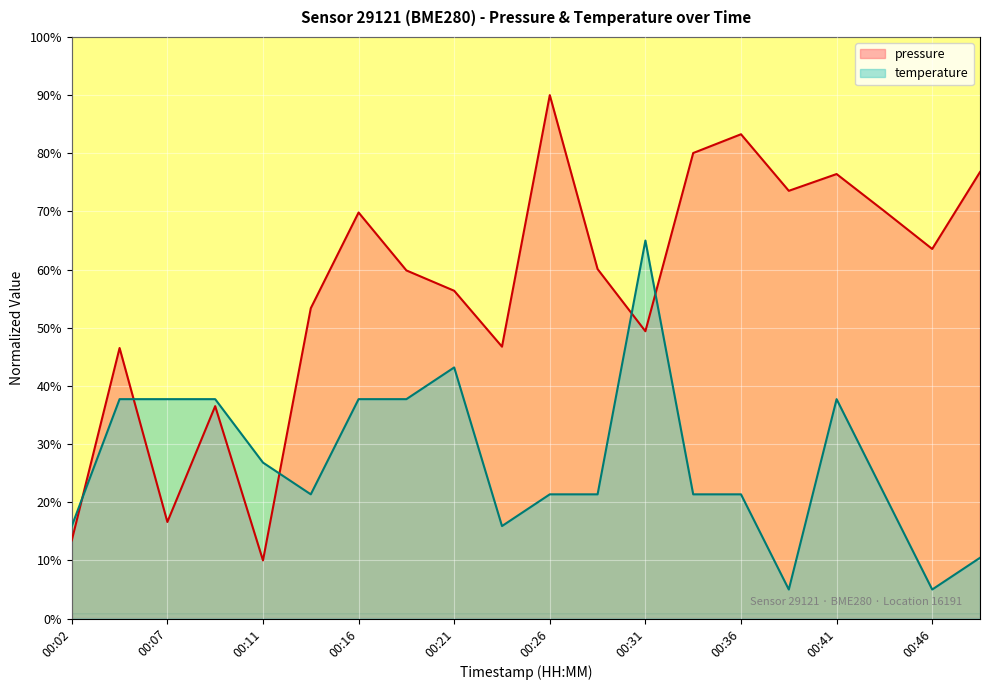

What is the minimum value for pressure?

10.0